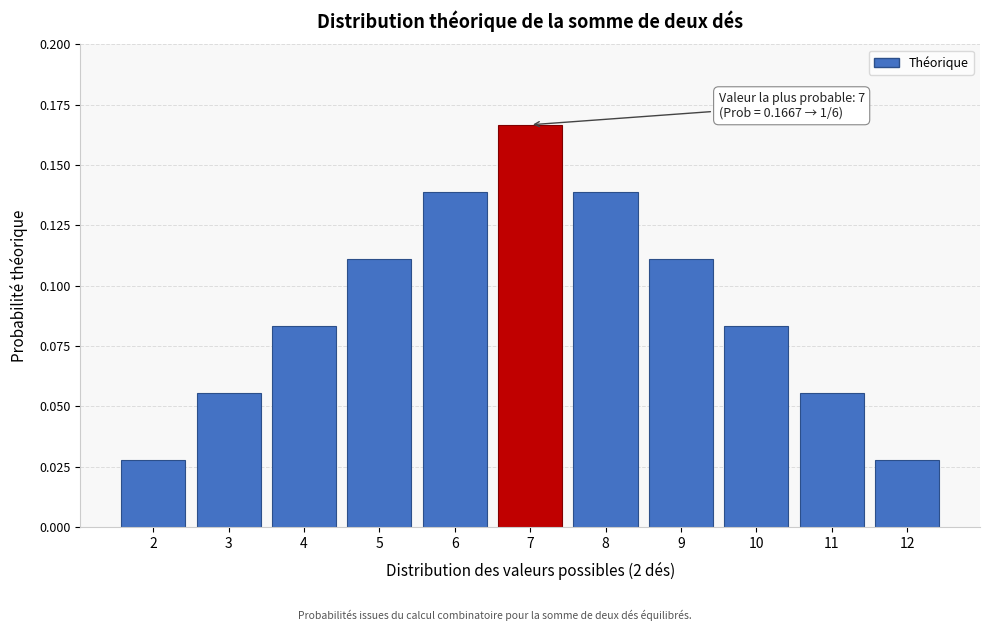

Between 7 and 11, which is larger?

7